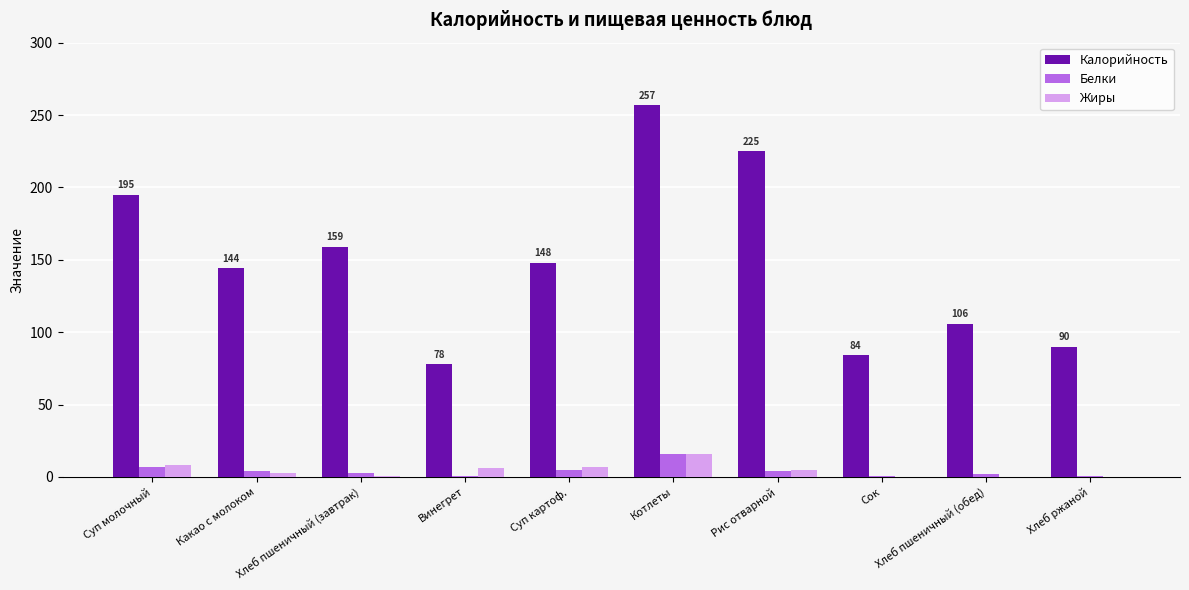

Read the Жиры value at Суп молочный.

8.0